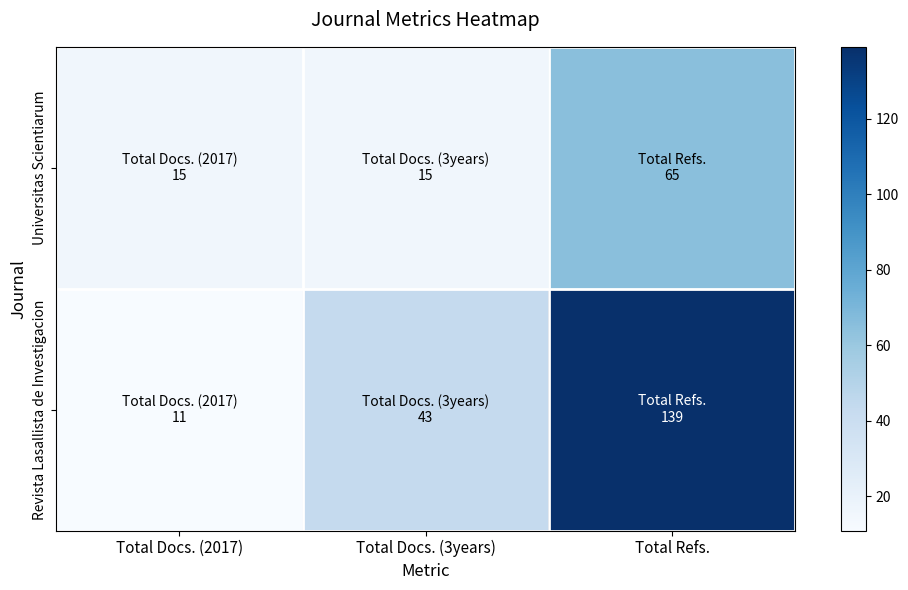

What is the smallest value displayed?

11